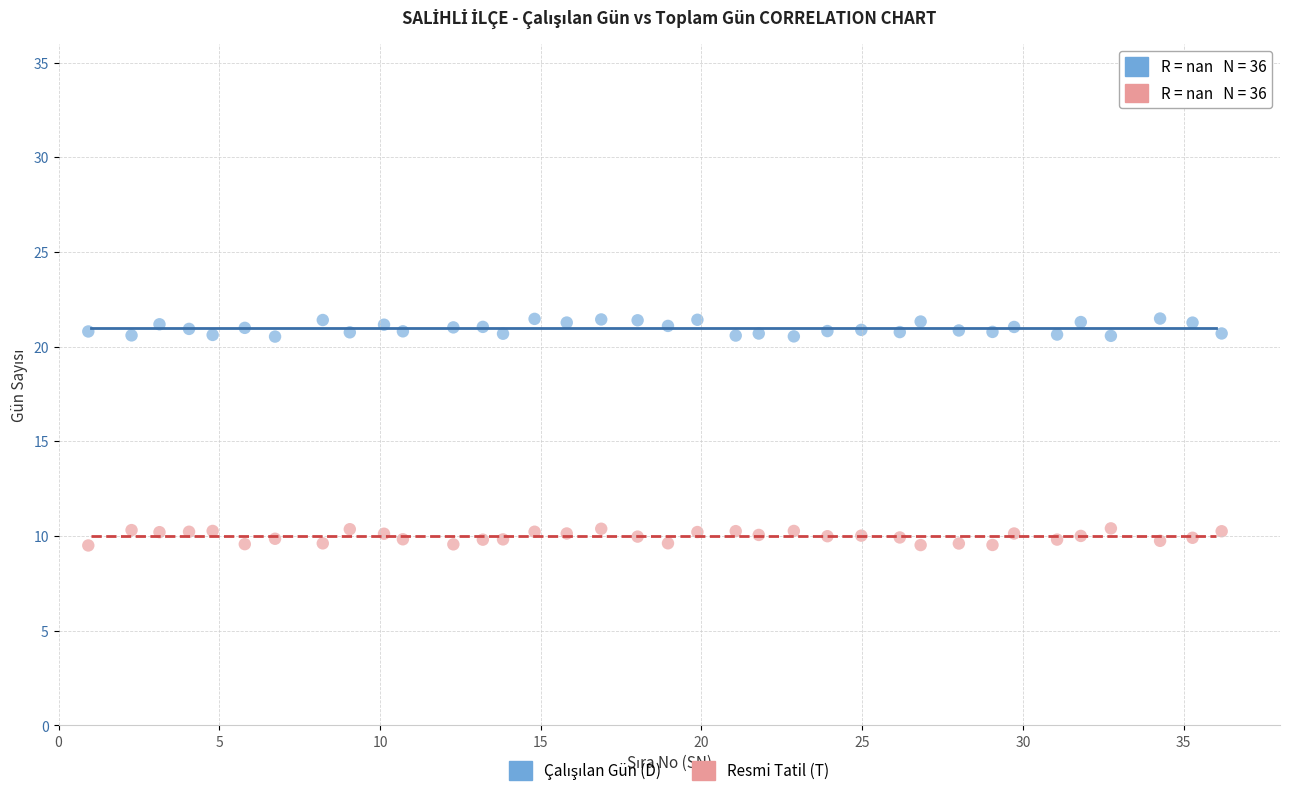

Which series reaches the minimum Y coordinate?

Resmi Tatil (T)